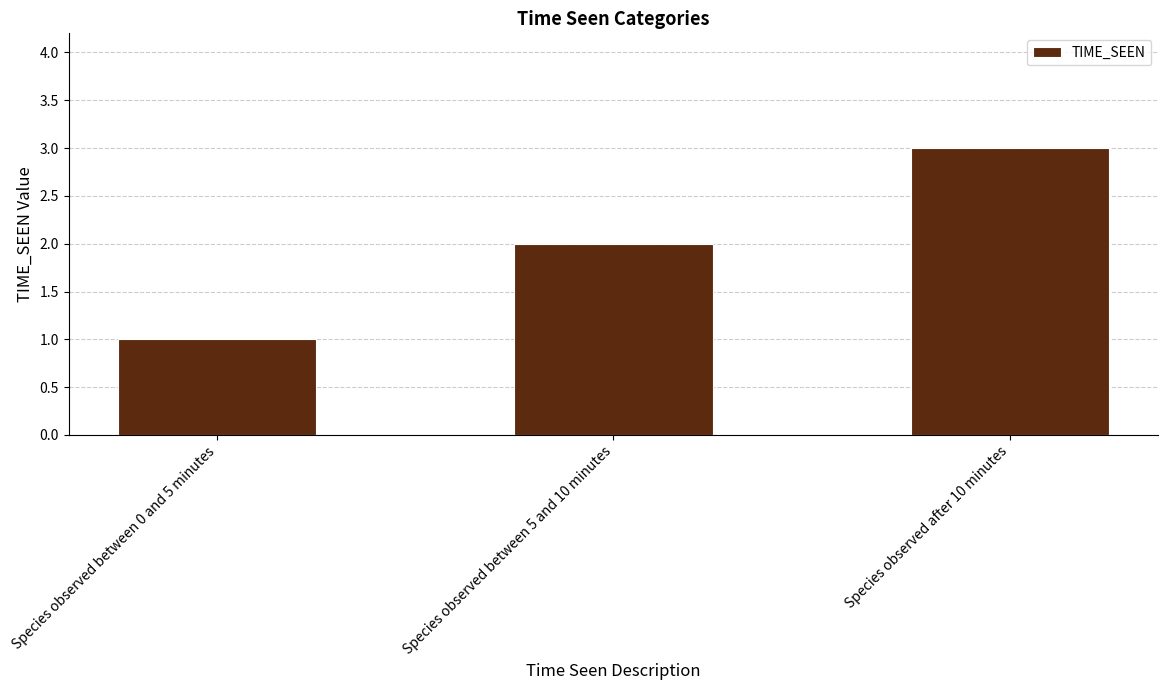

Count the values in the range 1 to 3.

3